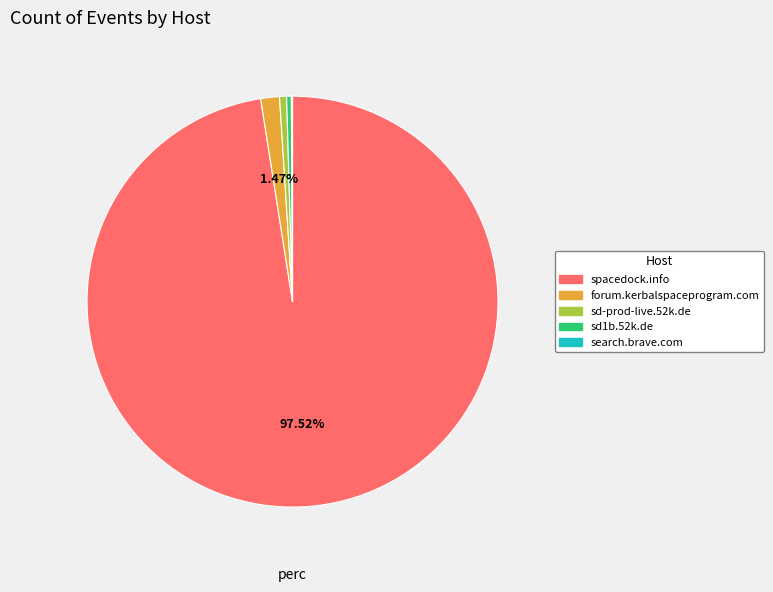

What is the ratio of the value at spacedock.info to the value at forum.kerbalspaceprogram.com?

66.3